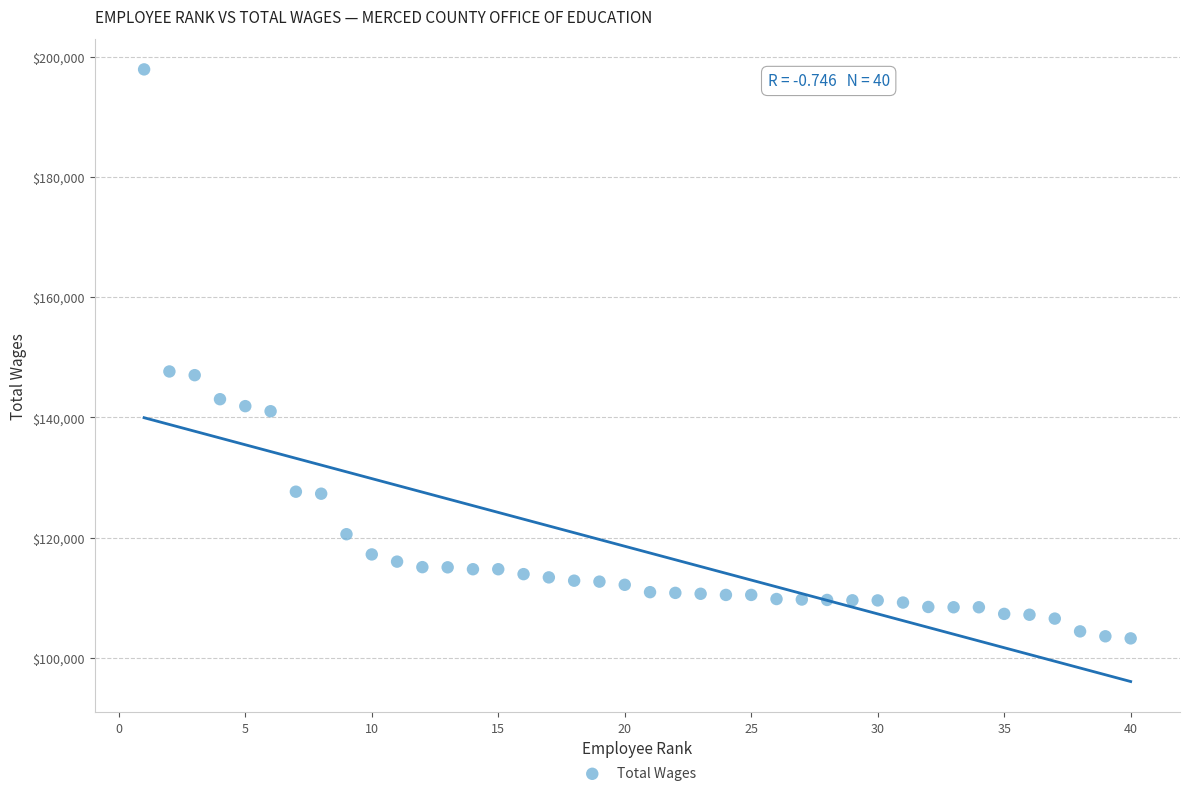

What is the range of X values (max minus min)?

39